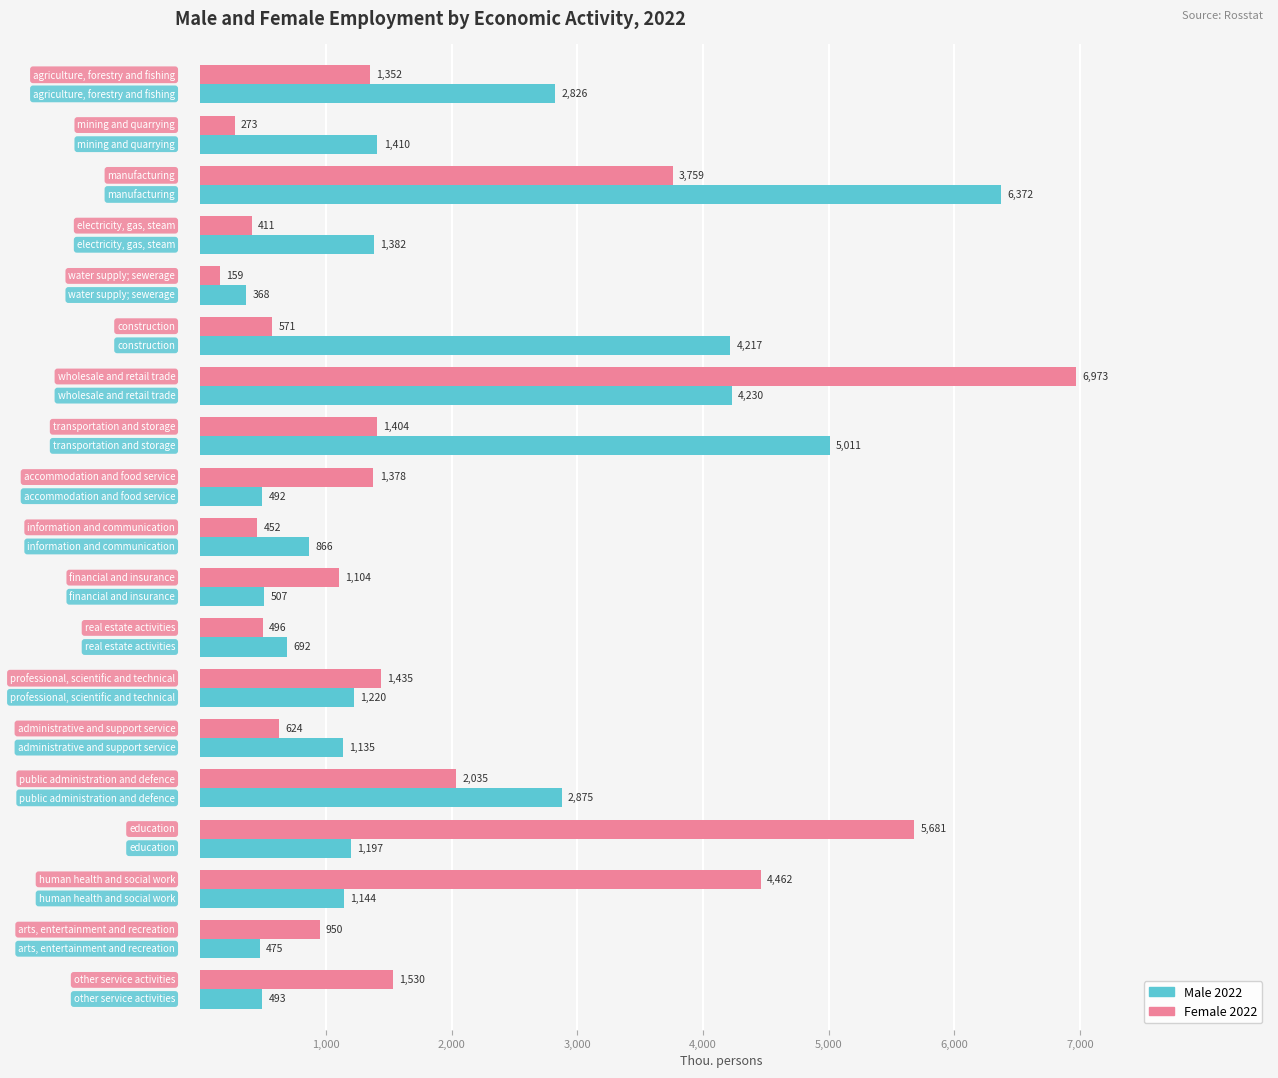

What is the lowest value of the Male 2022 series?

368